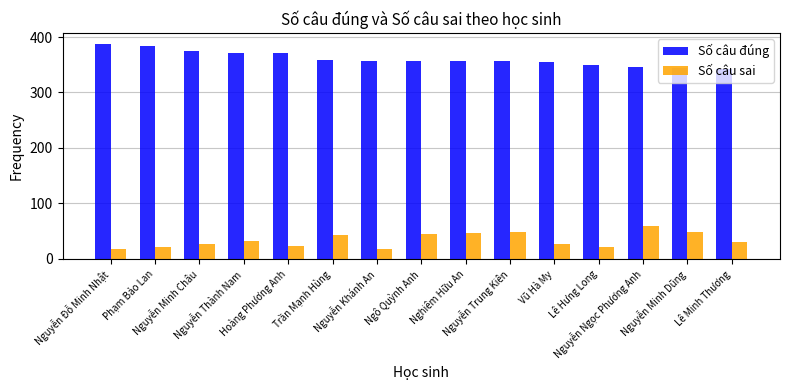

What is the minimum value shown in the chart?

17